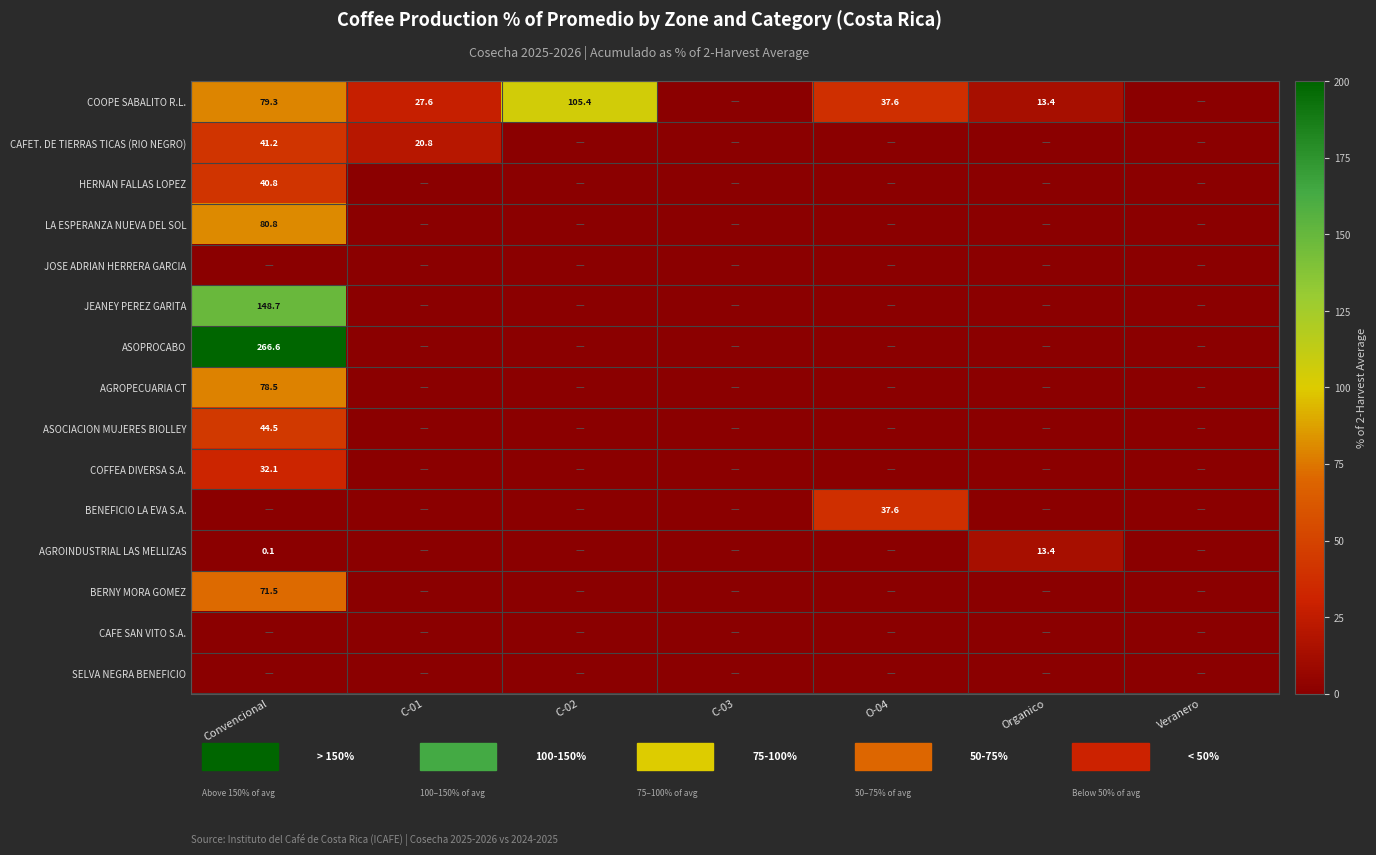

Which series changed the most between Organico and Veranero?

COOPE SABALITO R.L.